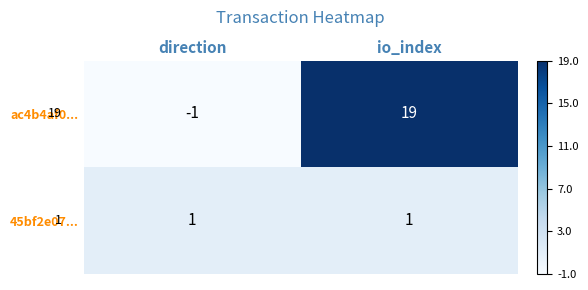

How many data points does each series have?

2